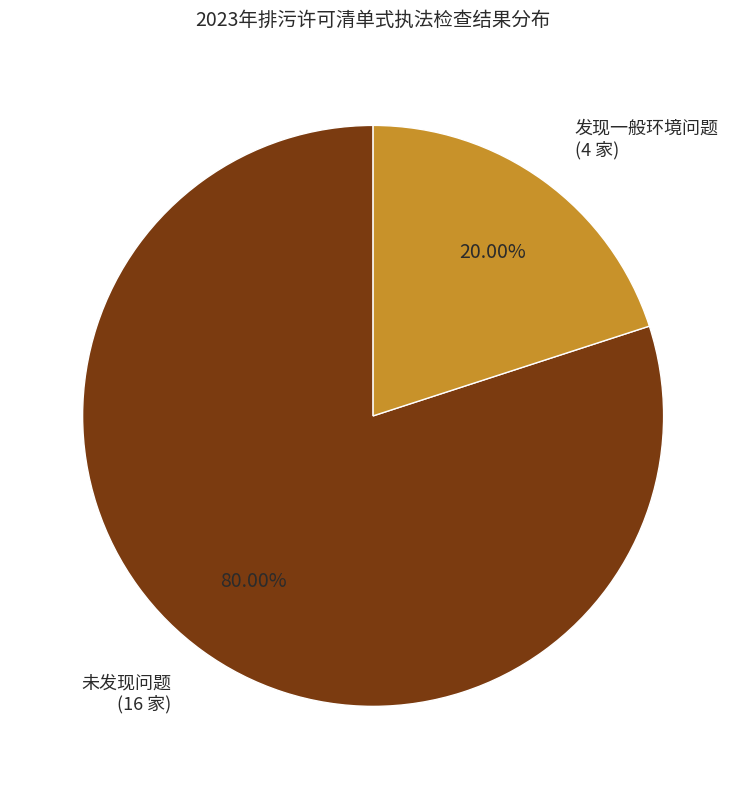

How much of the chart is everything except 未发现问题?

20.0%